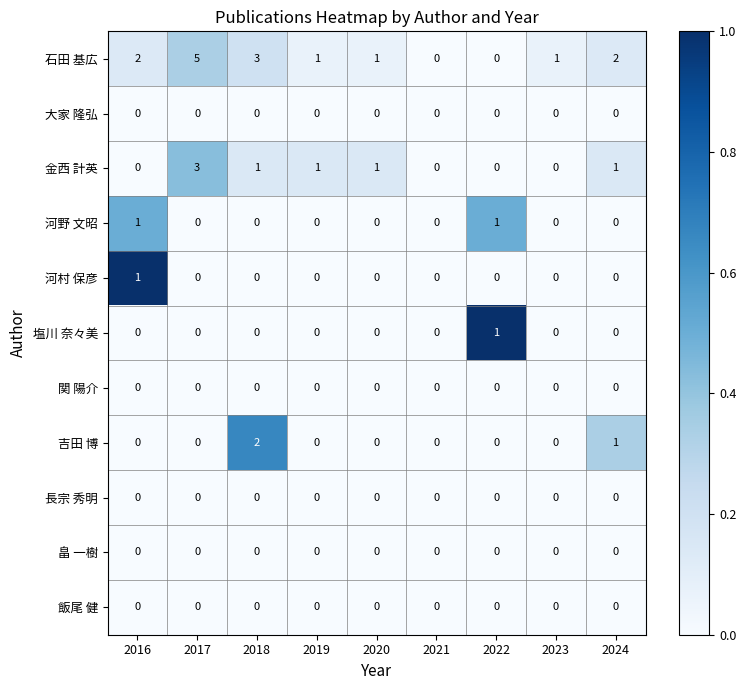

Which category has the highest value in the 吉田 博 series?

2018